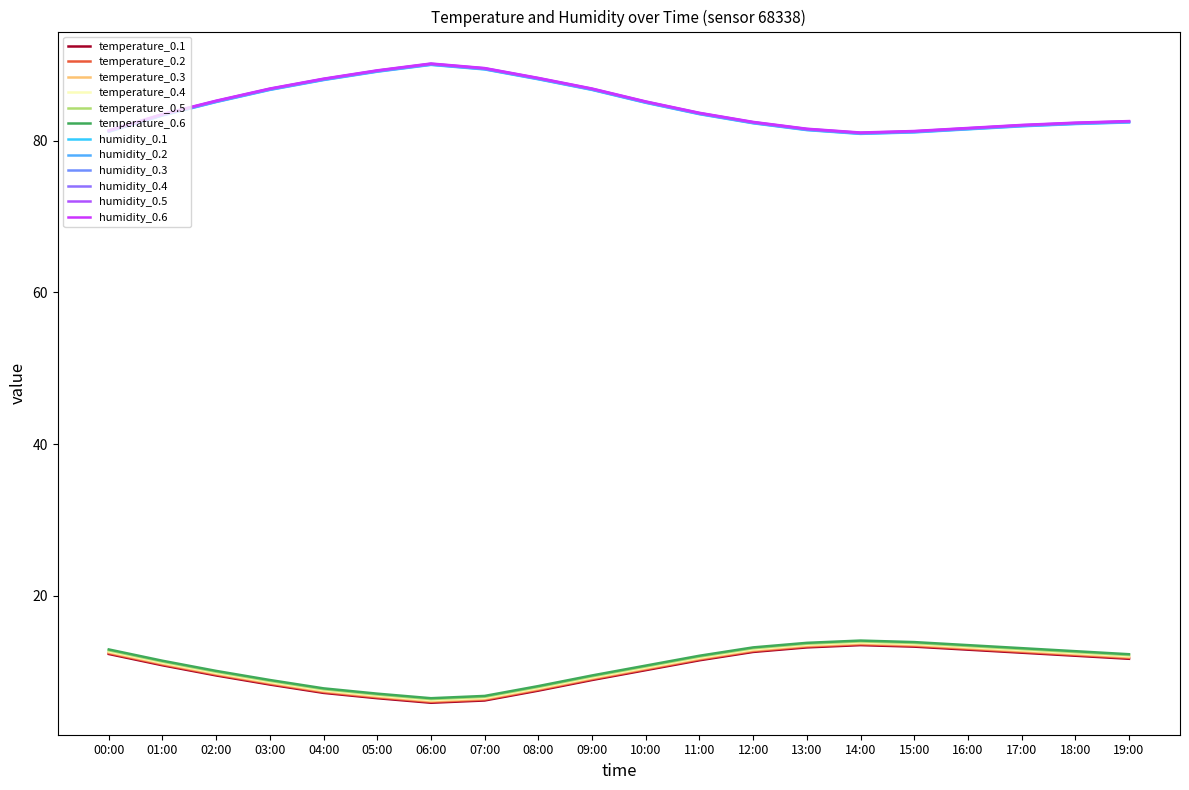

Is it true that humidity_0.6 equals 82.6 at 19:00?

True